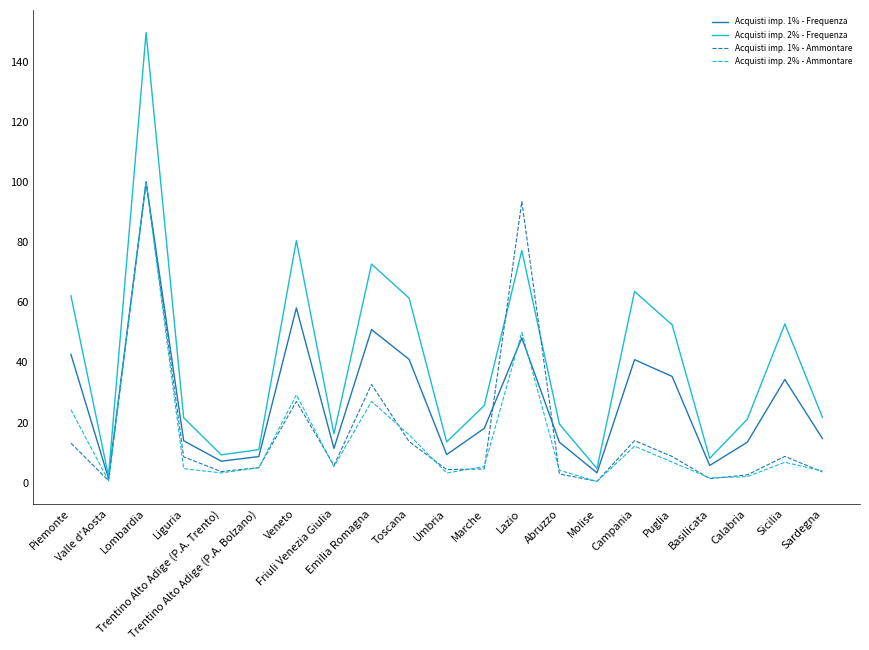

In Acquisti imp. 2% - Frequenza, how many points are higher than both neighbors (excluding endpoints)?

6